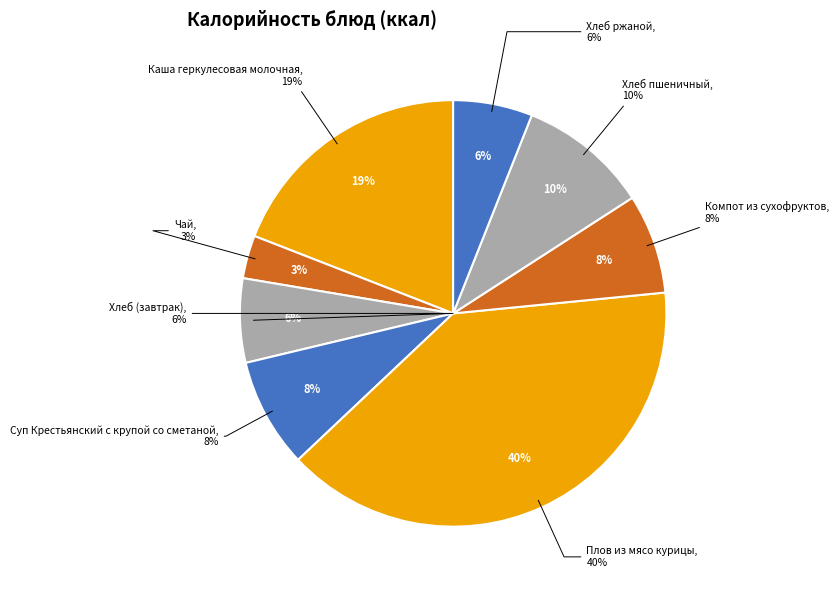

True or false: Хлеб ржаной accounts for 6% of the total.

True